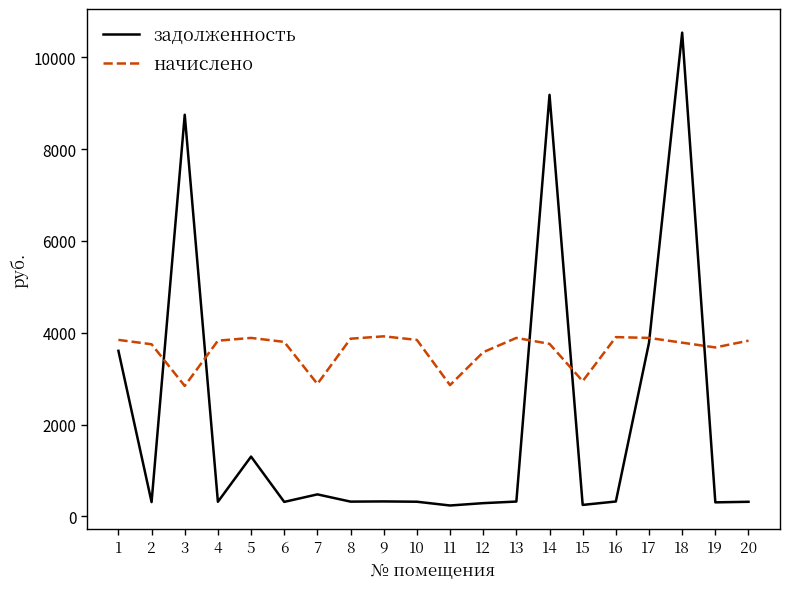

What is the sum of all задолженность values?

41612.2